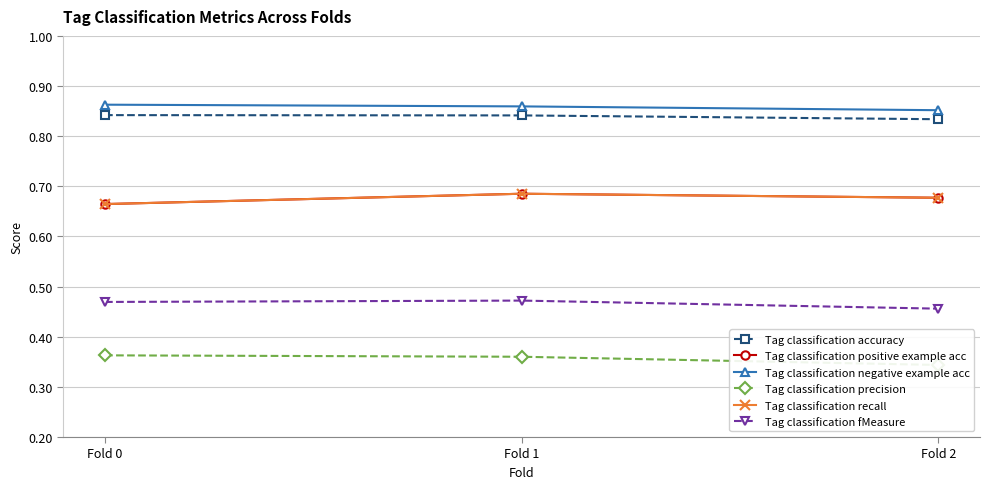

The Tag classification precision series shows 0.1 at Fold 1. True or false?

False